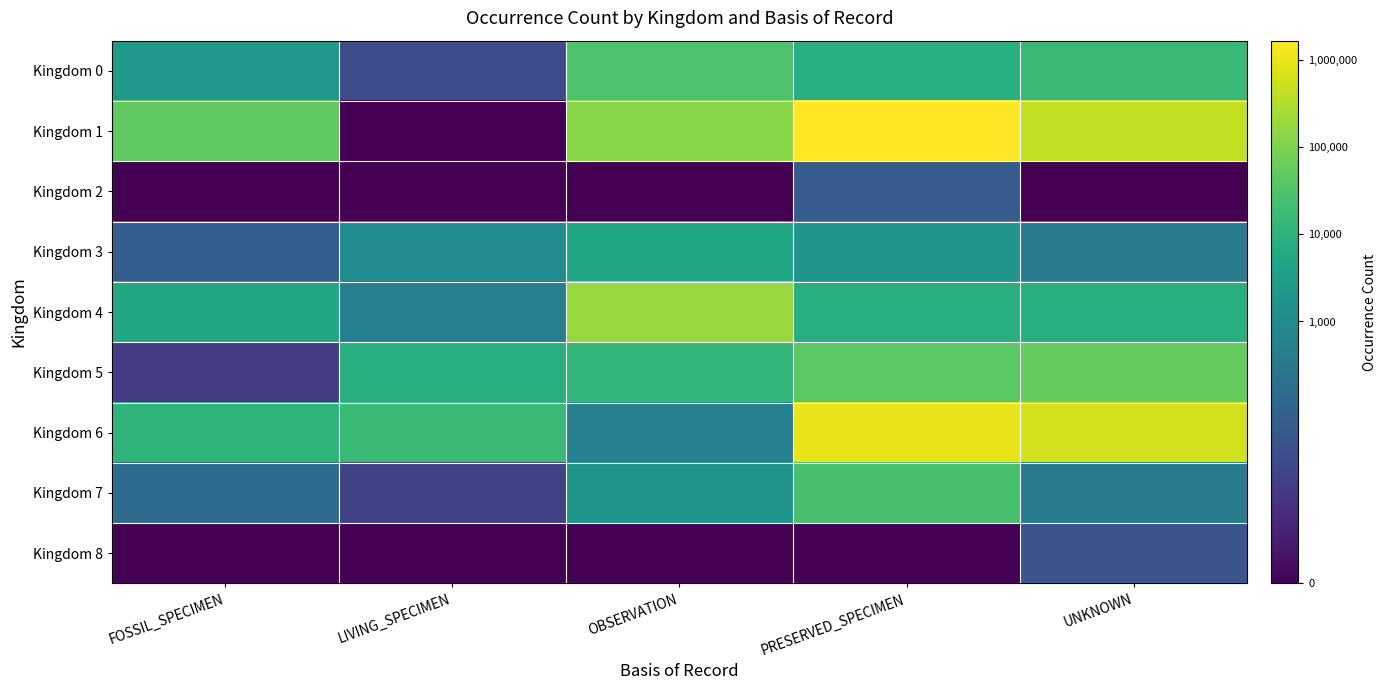

Which category has the lowest value across all series?

LIVING_SPECIMEN